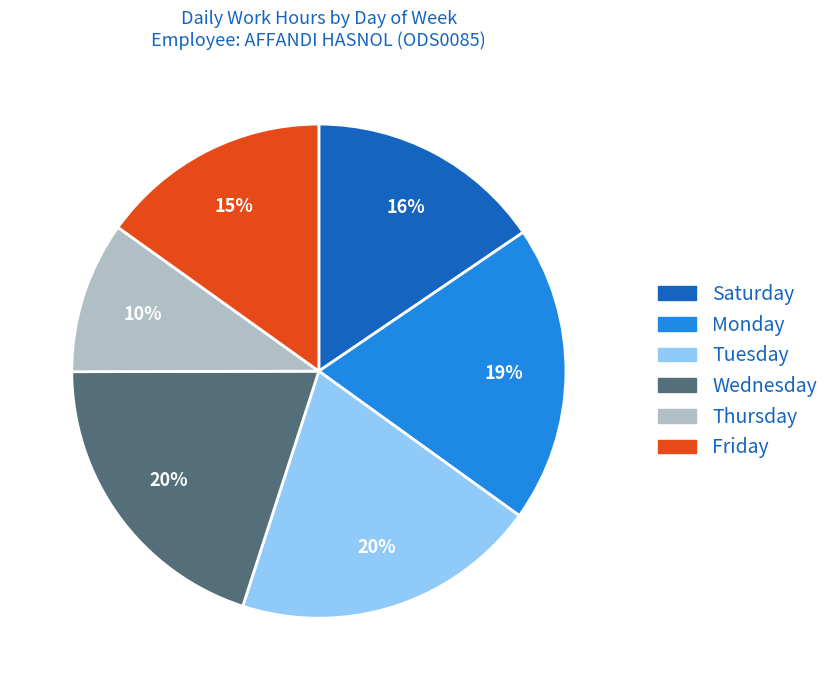

To the nearest percent, what is the average slice percentage?

17%